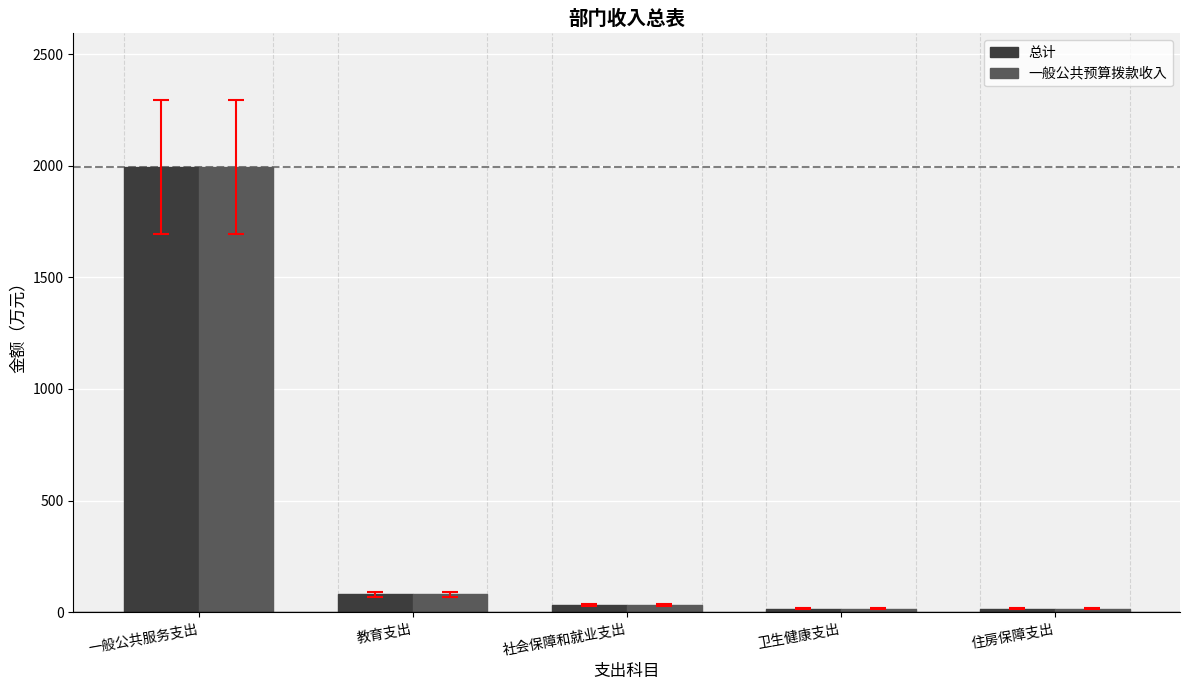

At which category does the chart reach its peak across all series?

一般公共服务支出